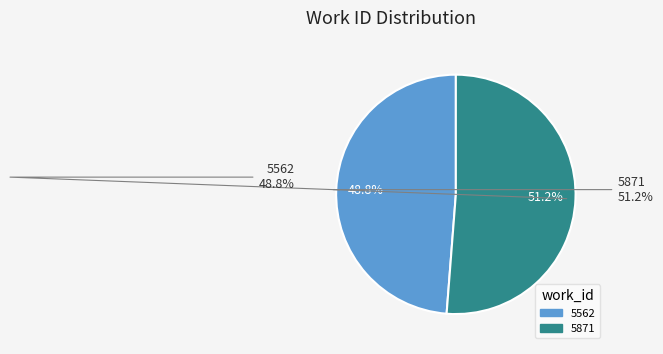

To the nearest percent, what portion does 5562 represent?

49%